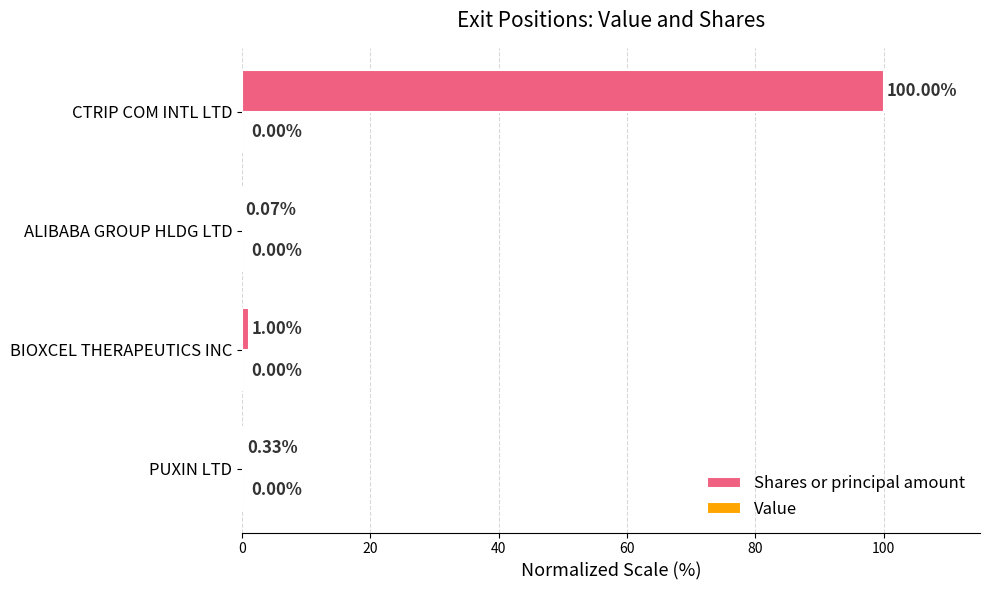

Between CTRIP COM INTL LTD and BIOXCEL THERAPEUTICS INC, which is larger?

CTRIP COM INTL LTD